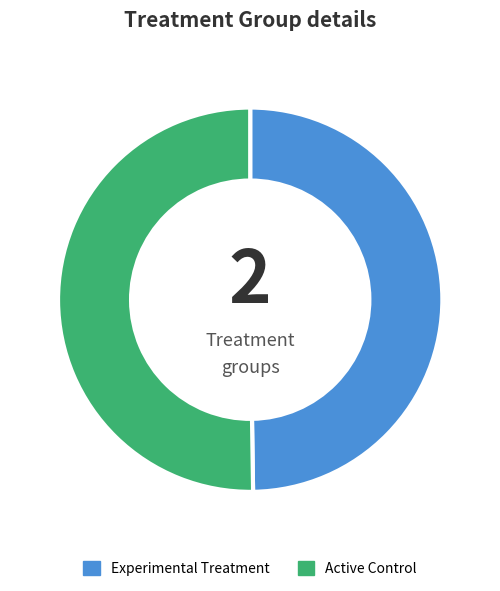

Is it true that Active Control is 50% of the pie?

True